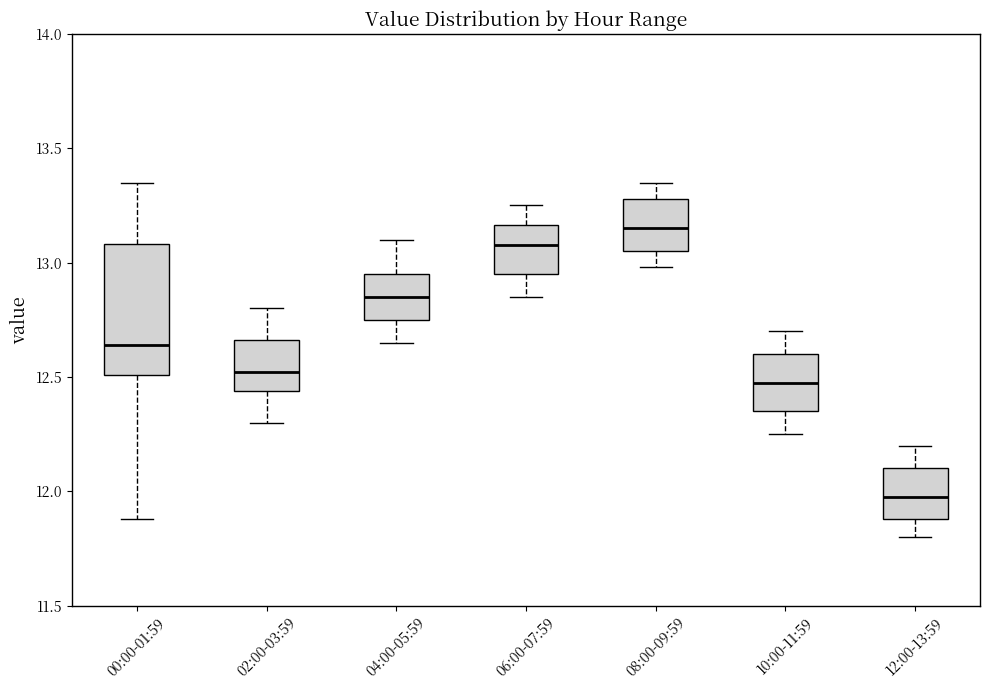

Reading left to right, transcribe this box plot: for each box, give where its median line is, the range the box spans, and where its two whiskers end, as read against the y-axis. The values are not printed on the chart, so give them approximately, as read against the axis.

00:00-01:59: median 12.65, box 12.50 to 13.10, whiskers 11.90 to 13.35
02:00-03:59: median 12.50, box 12.45 to 12.65, whiskers 12.30 to 12.80
04:00-05:59: median 12.85, box 12.75 to 12.95, whiskers 12.65 to 13.10
06:00-07:59: median 13.10, box 12.95 to 13.15, whiskers 12.85 to 13.25
08:00-09:59: median 13.15, box 13.05 to 13.30, whiskers 13.00 to 13.35
10:00-11:59: median 12.50, box 12.35 to 12.60, whiskers 12.25 to 12.70
12:00-13:59: median 12.00, box 11.90 to 12.10, whiskers 11.80 to 12.20